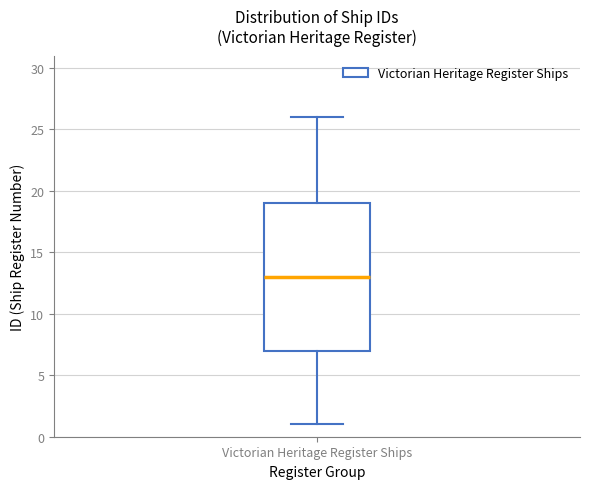

Where is the upper edge of the box for Victorian Heritage Register Ships on the y-axis? The values are not printed on the chart, so give them approximately, as read against the axis.

19